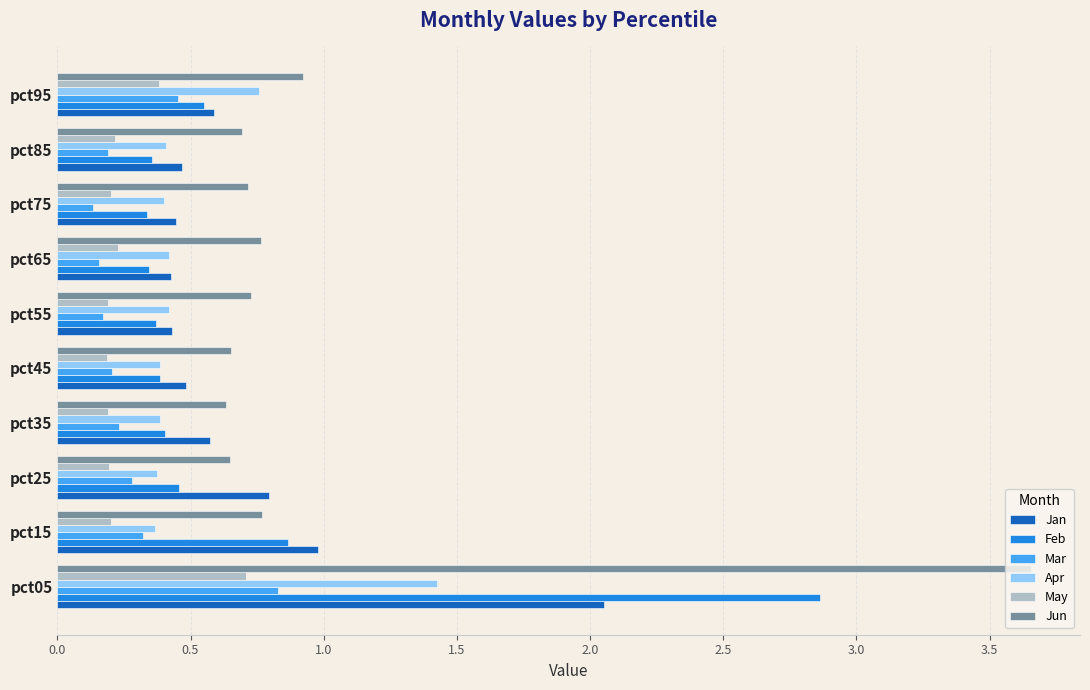

At which category is the sum across all series the highest?

pct05